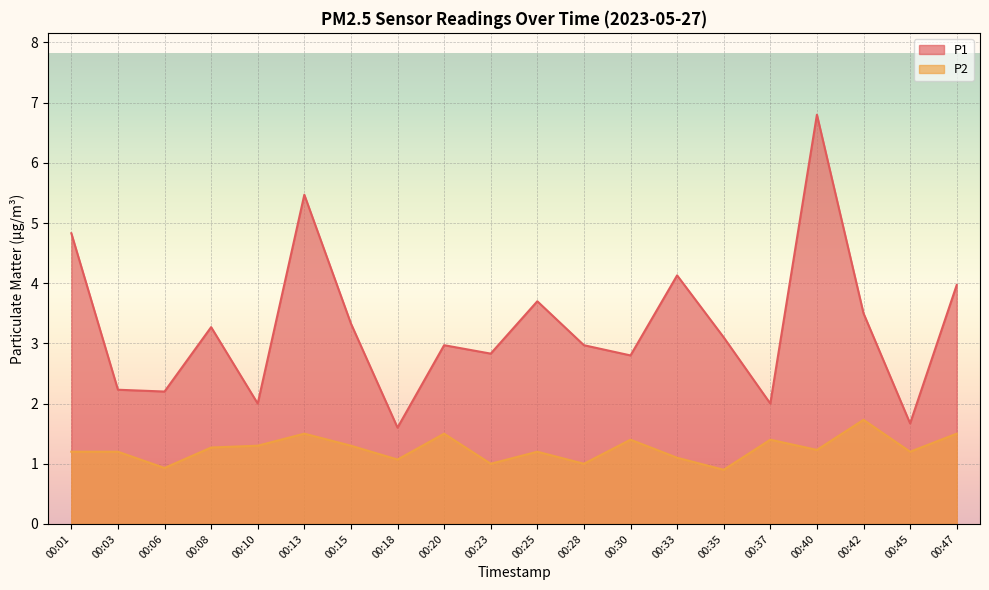

True or false: P2 and P1 intersect in this chart.

False